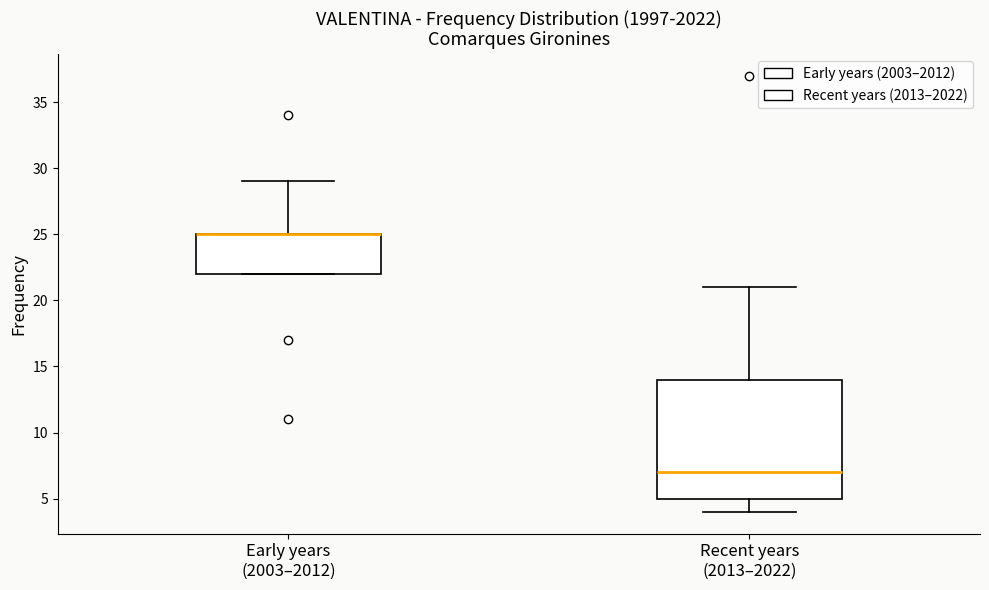

Reading left to right, read every box against the y-axis: the position of its median line, the range the box covers, and the ends of its whiskers. The values are not printed on the chart, so give them approximately, as read against the axis.

Early years (2003–2012): median 25 (drawn on the box's upper edge), box 22 to 25, whiskers 22 to 29
Recent years (2013–2022): median 7, box 5 to 14, whiskers 4 to 21